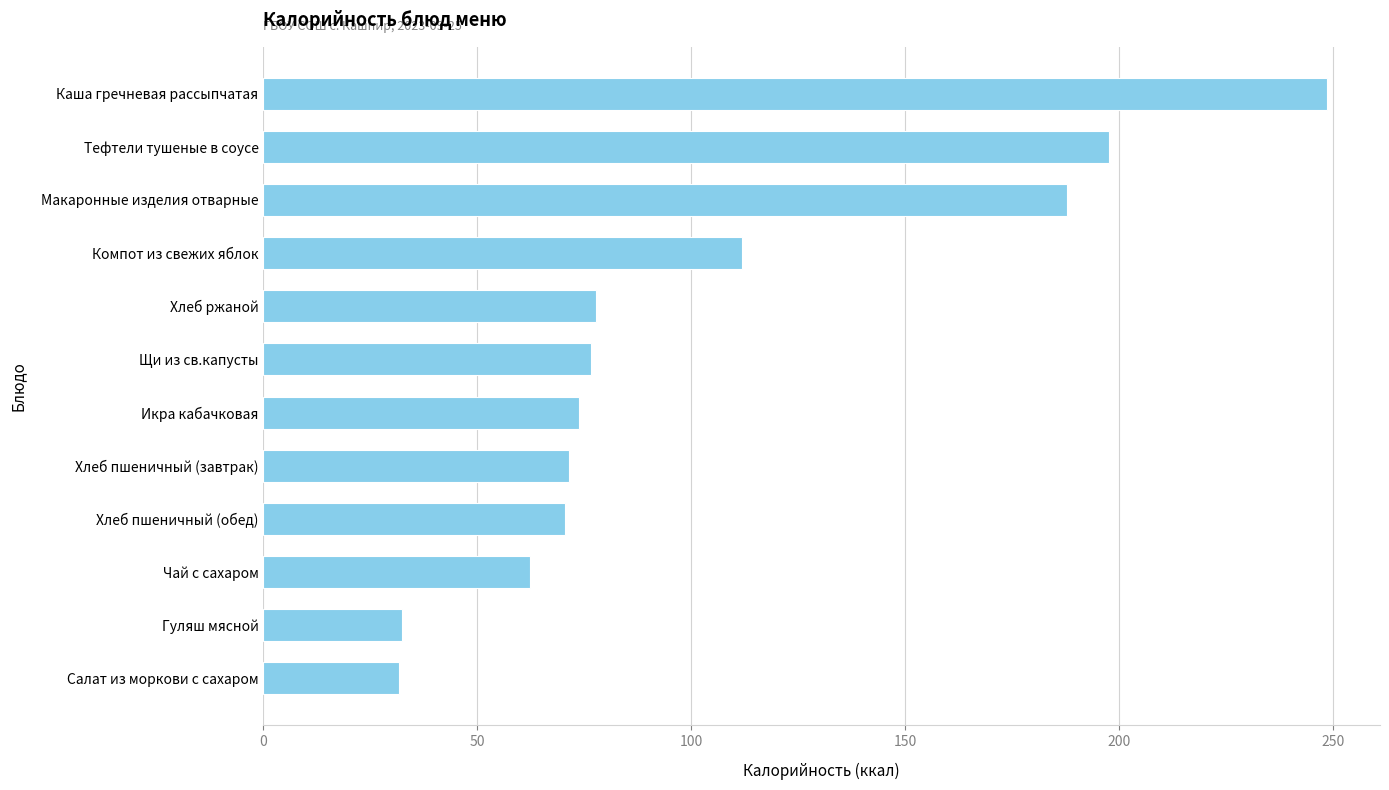

What is the greatest value displayed?

248.6